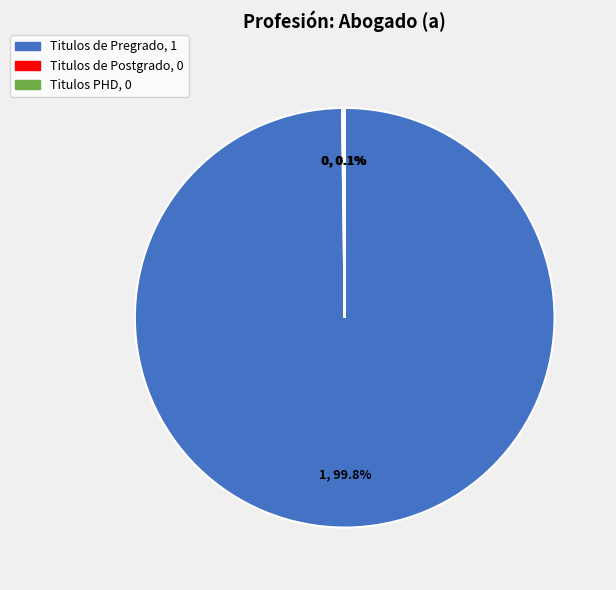

Which category accounts for the majority?

Titulos de Pregrado